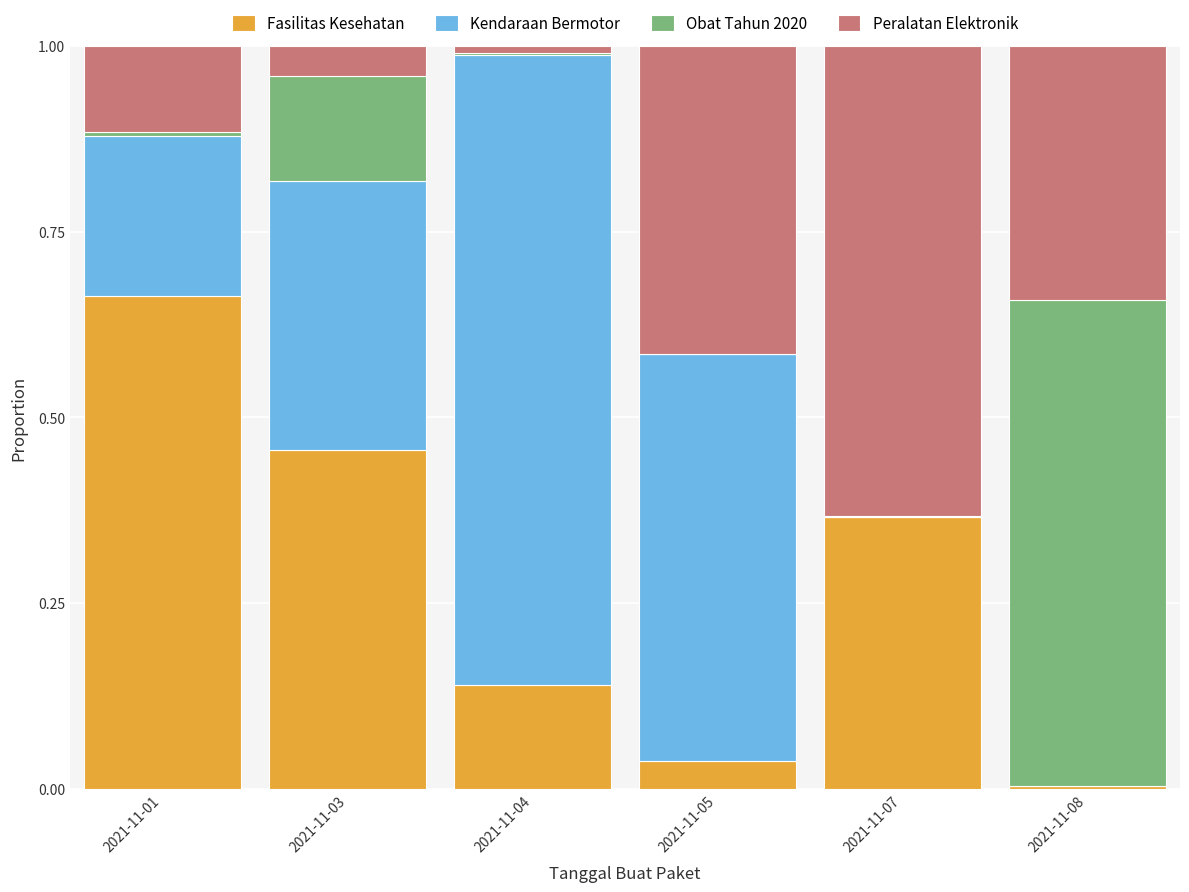

At which label does Fasilitas Kesehatan reach its peak?

2021-11-01